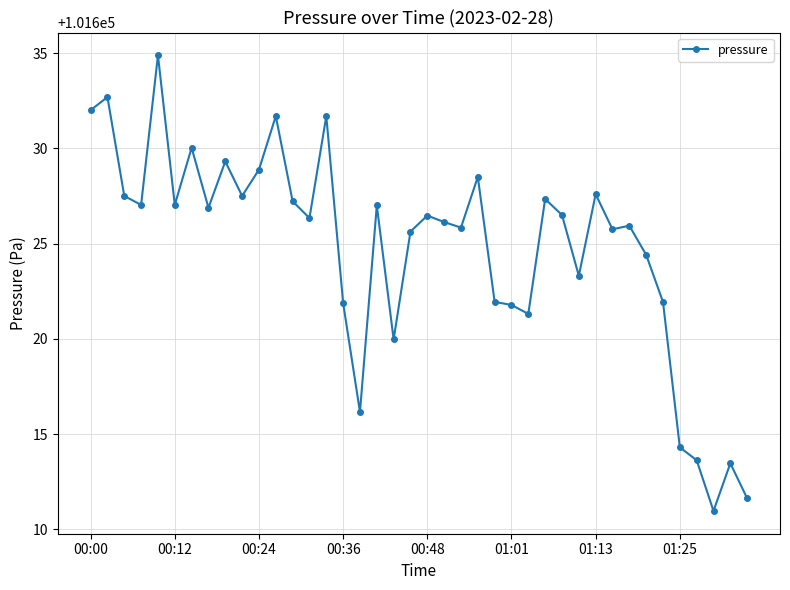

True or false: the data has more than 0 interior local peaks.

True